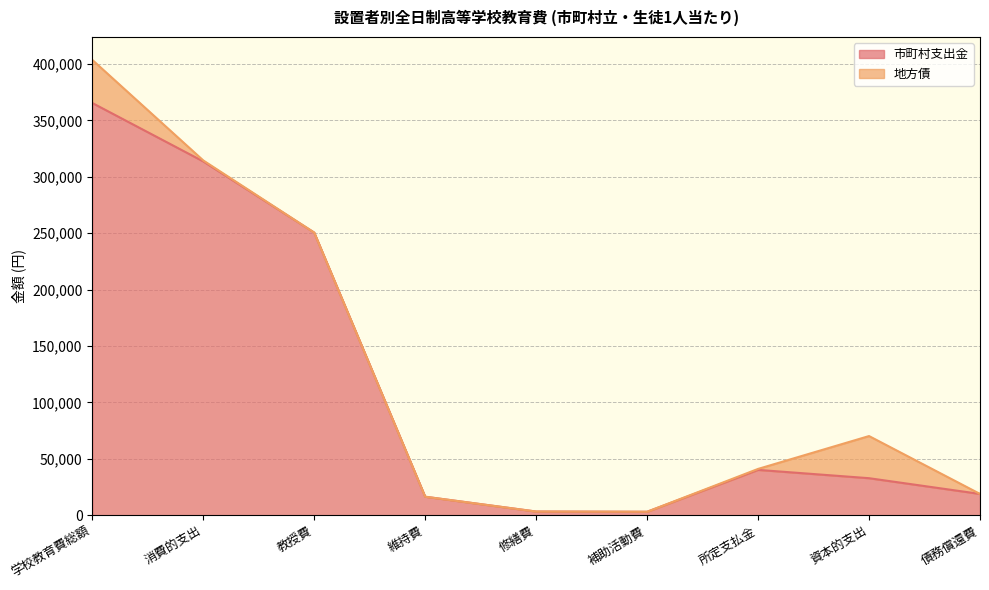

Reading right to left, list all the values displayed in this chart.

債務償還費=18916	資本的支出=32864	所定支払金=40229	補助活動費=3102	修繕費=3311	維持費=16456	教授費=250618	消費的支出=313717	学校教育費総額=365497